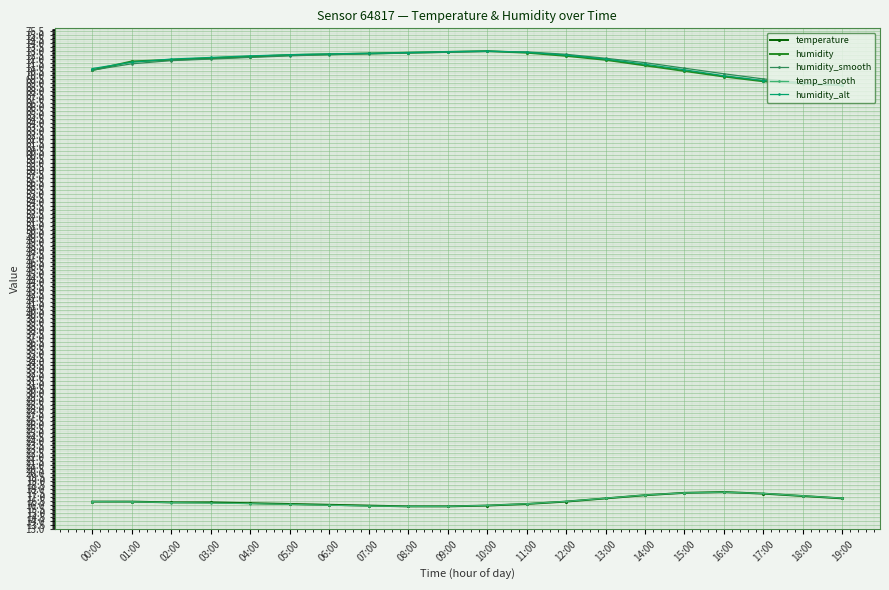

What is the value of the humidity_smooth point at the 3rd from the left?

71.8